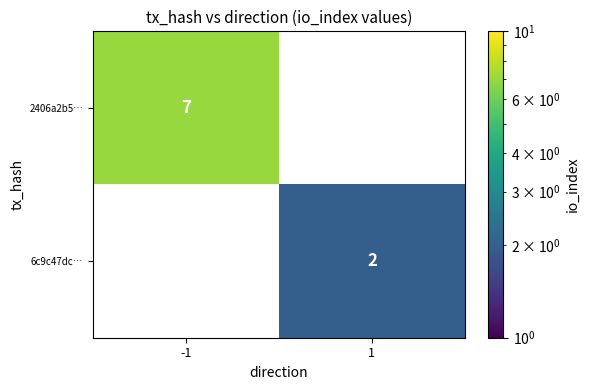

True or false: 6c9c47dc… has a value of 2 at 1.

True